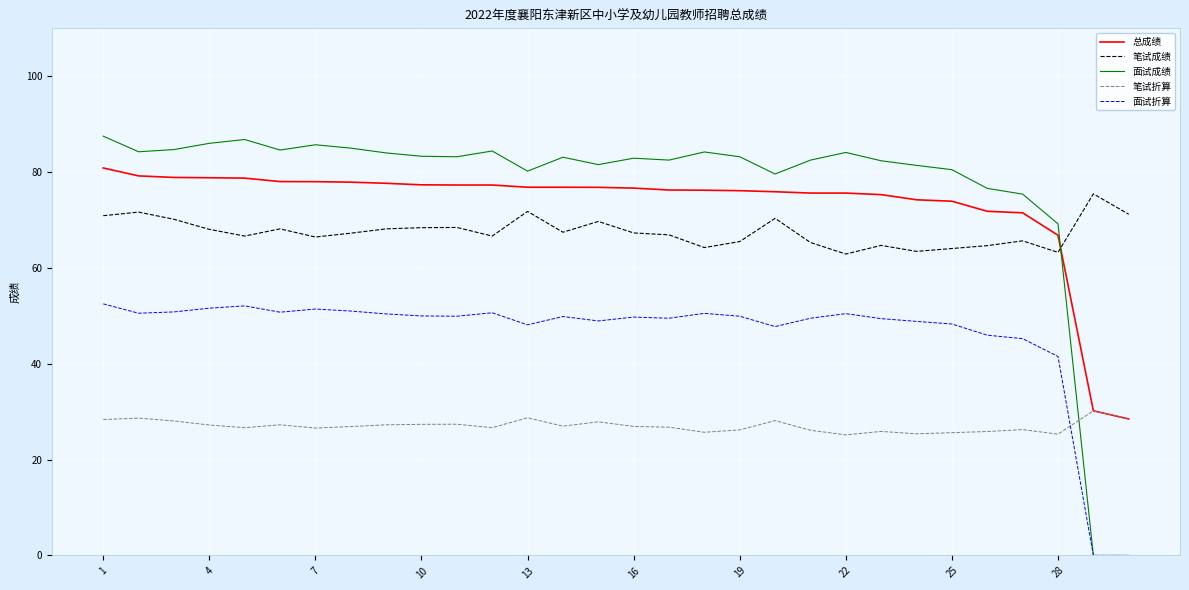

Which series ends up on top after the final intersection of 笔试折算 and 面试成绩?

笔试折算